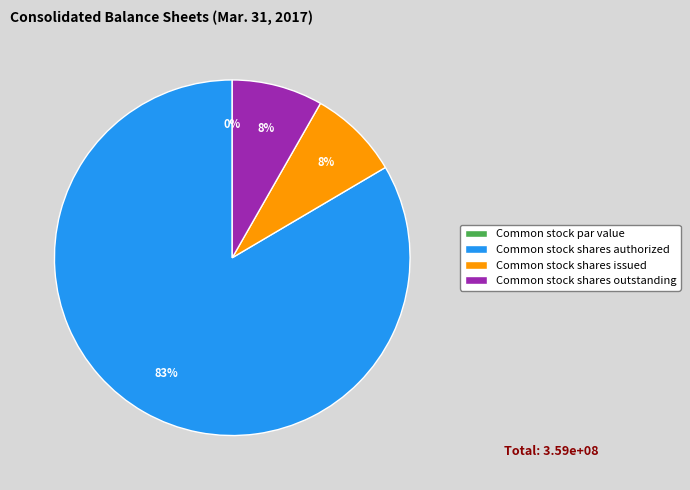

Is there any slice that represents more than half of the pie?

Yes